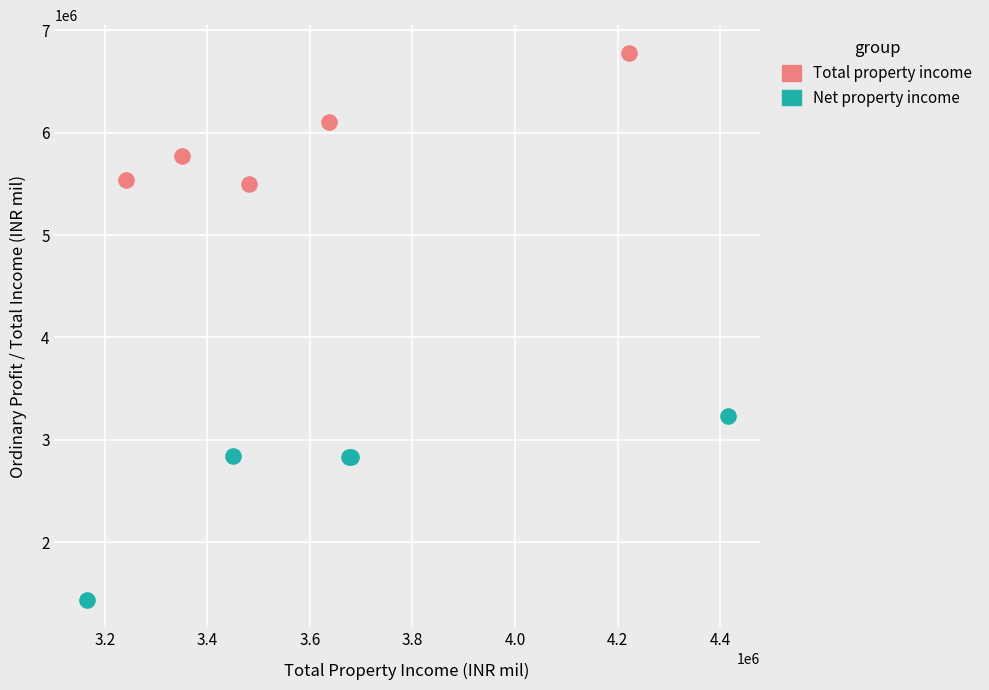

Which series reaches the maximum Y coordinate?

Total property income